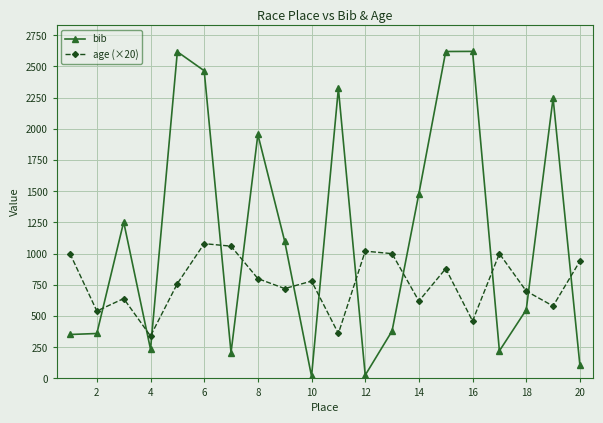

What is the average value of the bib series?

1157